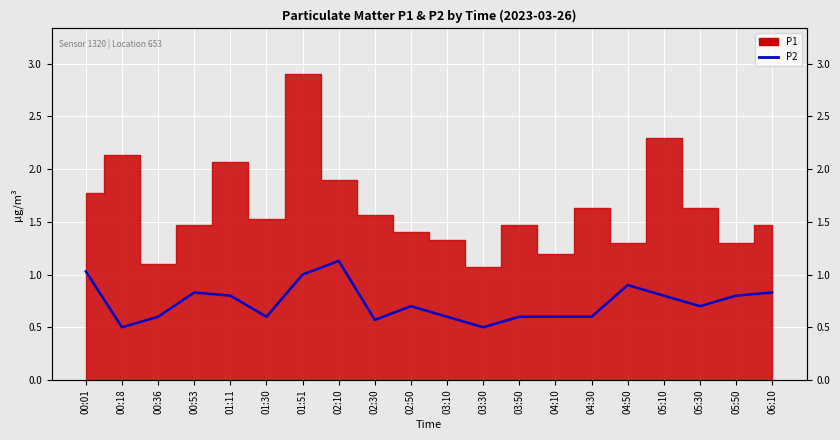

Where is the first local maximum?

00:53